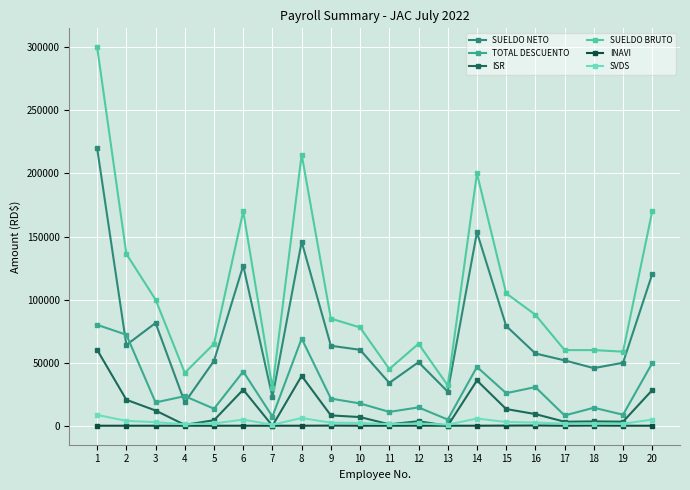

Which series has the widest spread of values?

SUELDO BRUTO